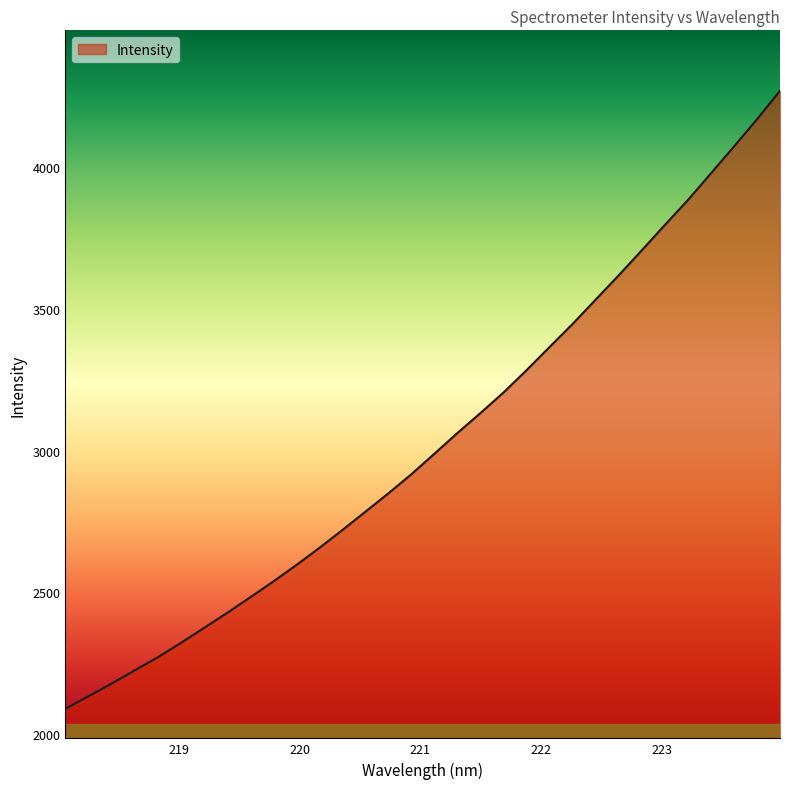

What is the greatest value displayed?

4270.5